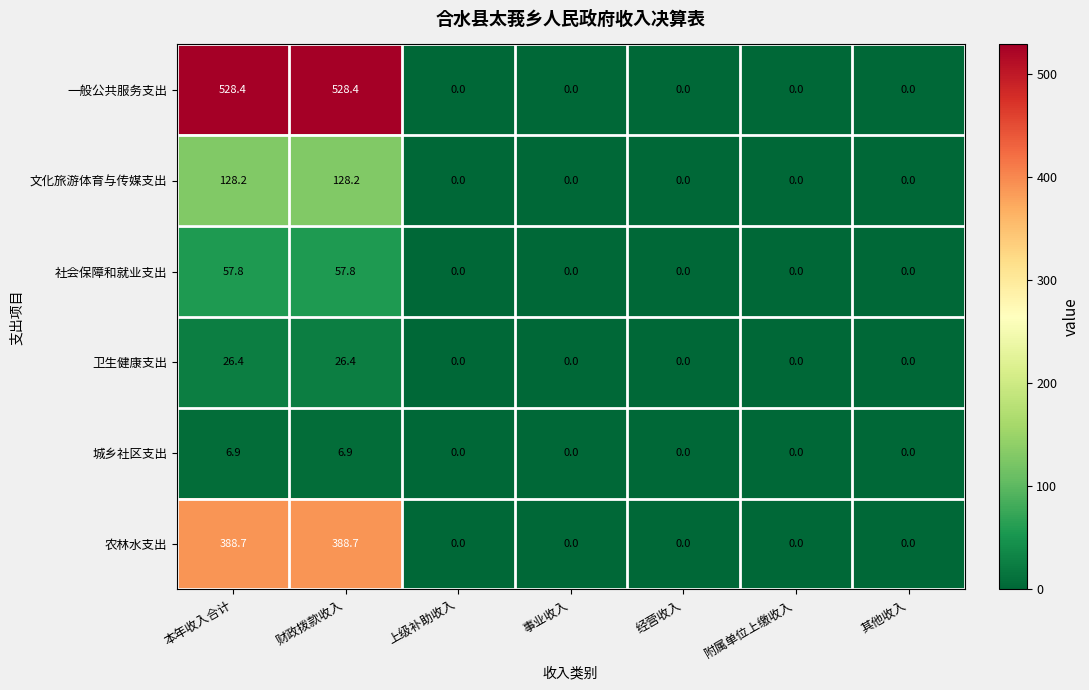

How many positive values does the 卫生健康支出 series have?

2